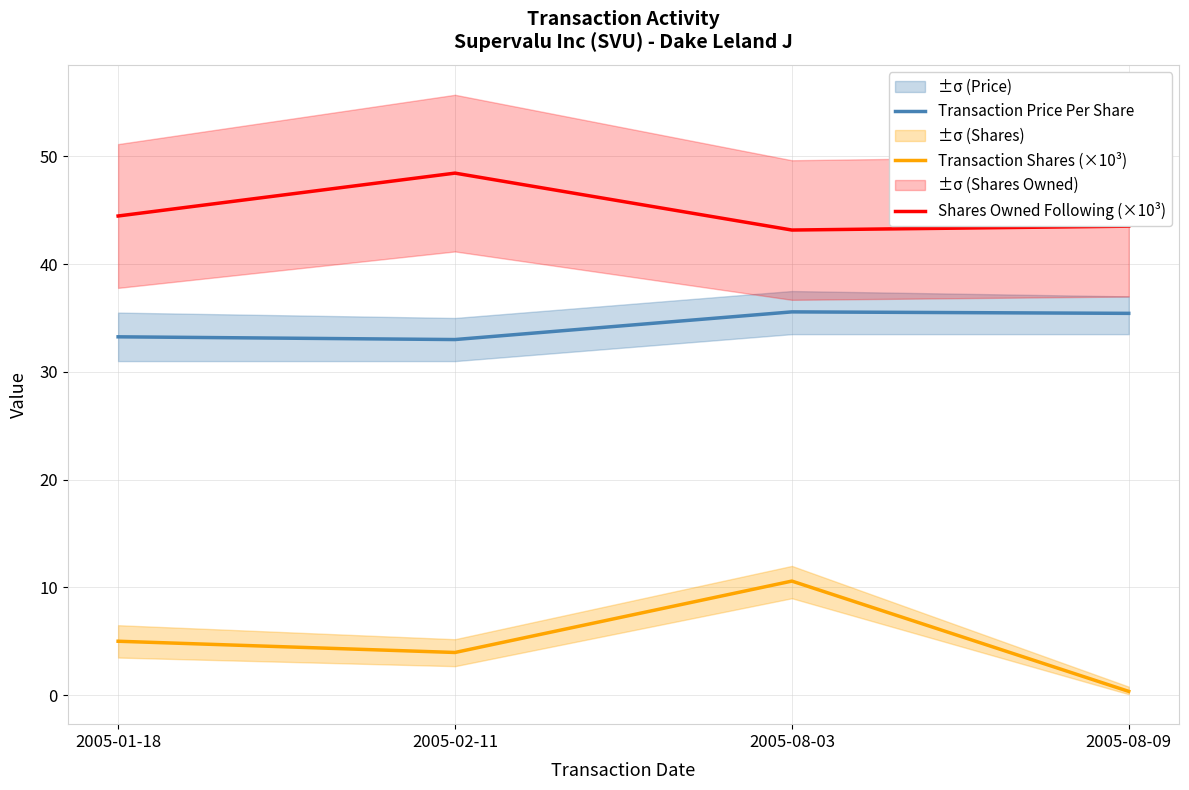

What position from the right is 2005-08-09?

1